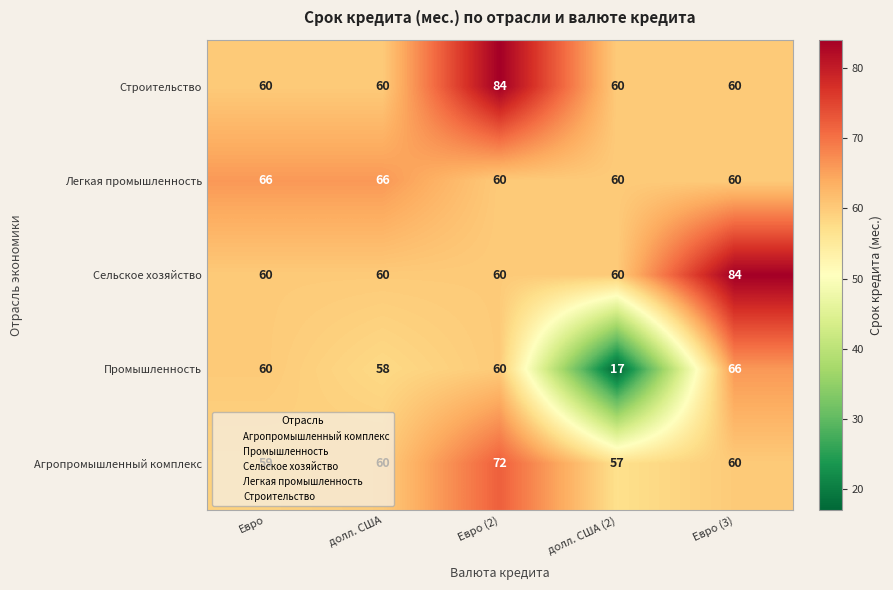

Which series changed the most between Евро and долл. США?

Промышленность